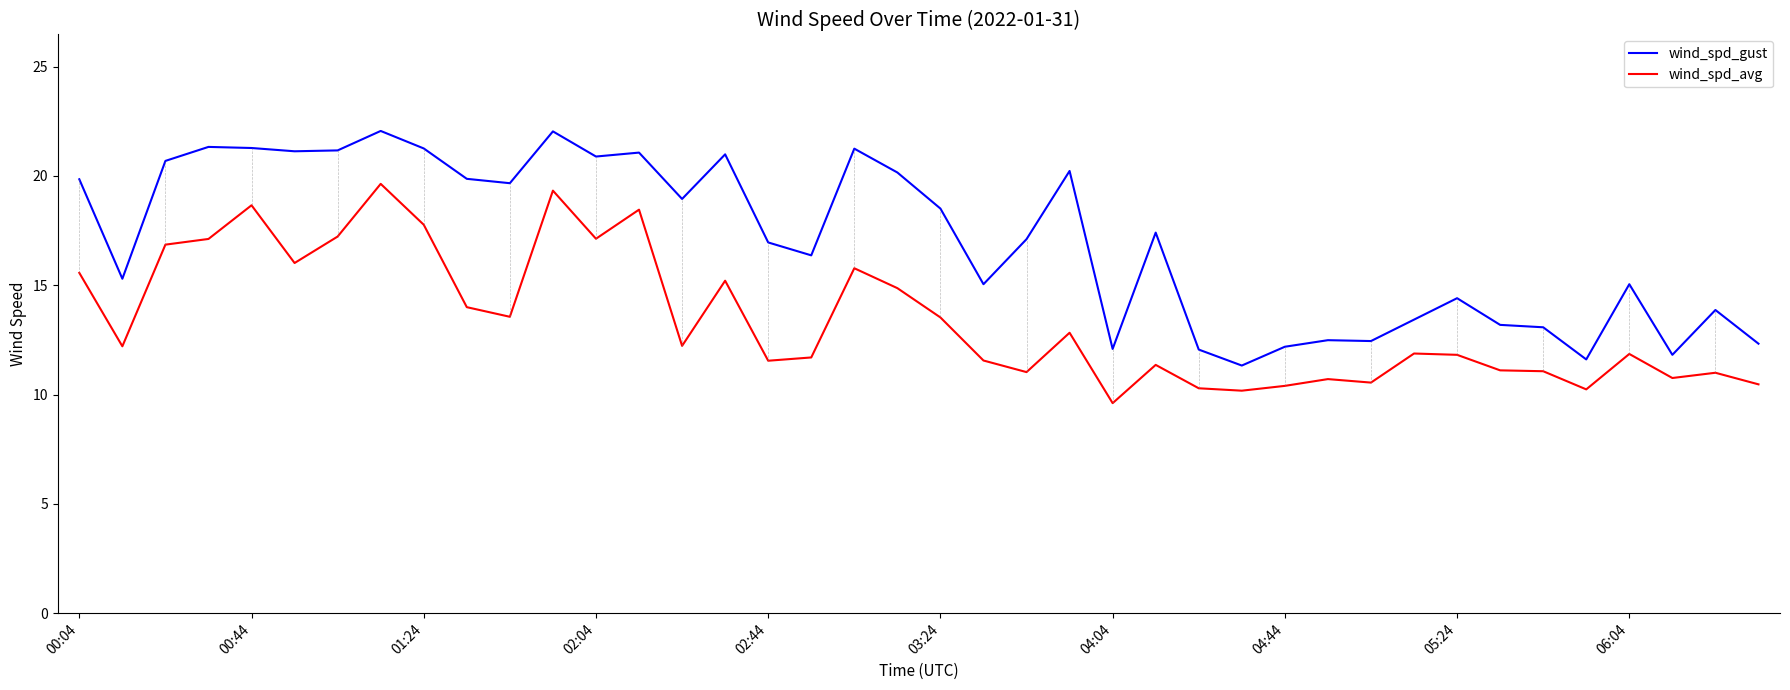

What is the difference between the maximum and minimum values in the wind_spd_gust series?

10.7